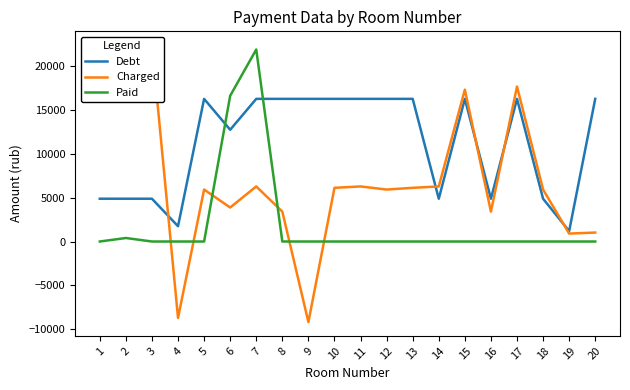

The value of Debt at 13 is 8756.8. True or false?

False